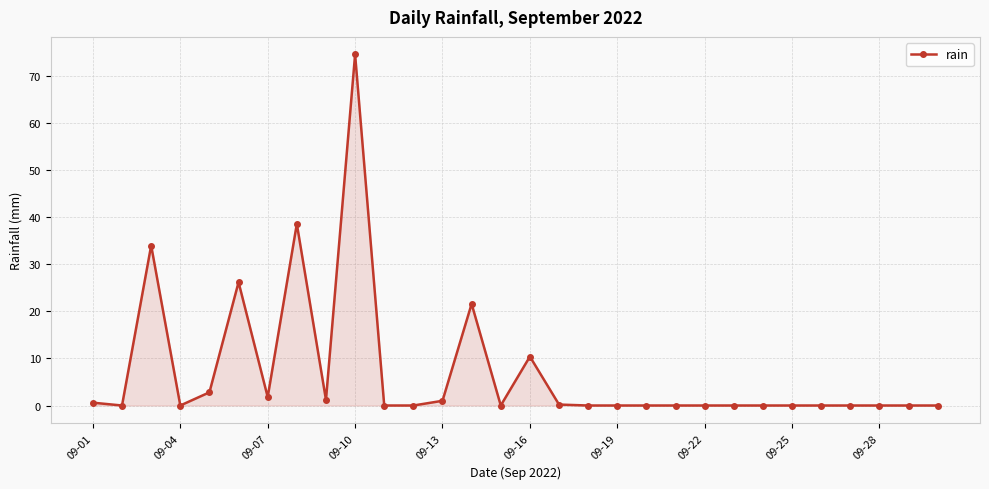

What is the sum of all values?

213.0